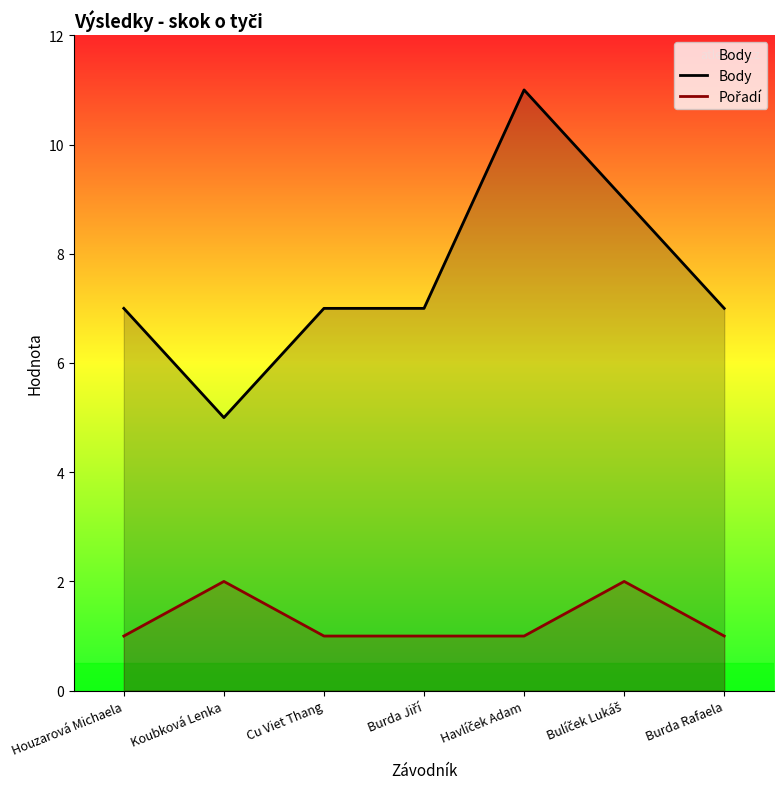

Which has a higher value, Havlíček Adam or Burda Rafaela?

Havlíček Adam